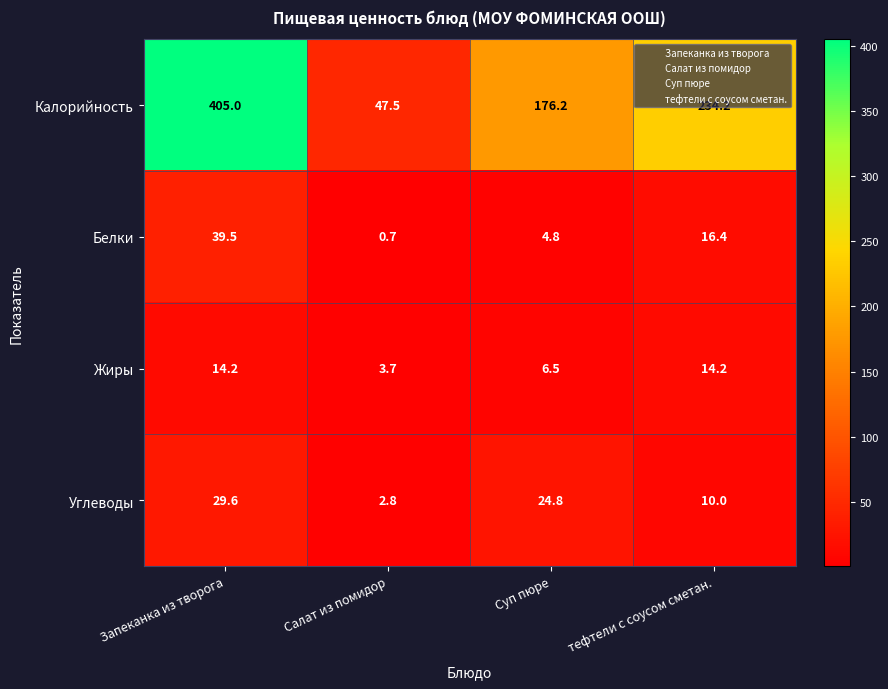

The Белки series shows 16.4 at тефтели с соусом сметан.. True or false?

True